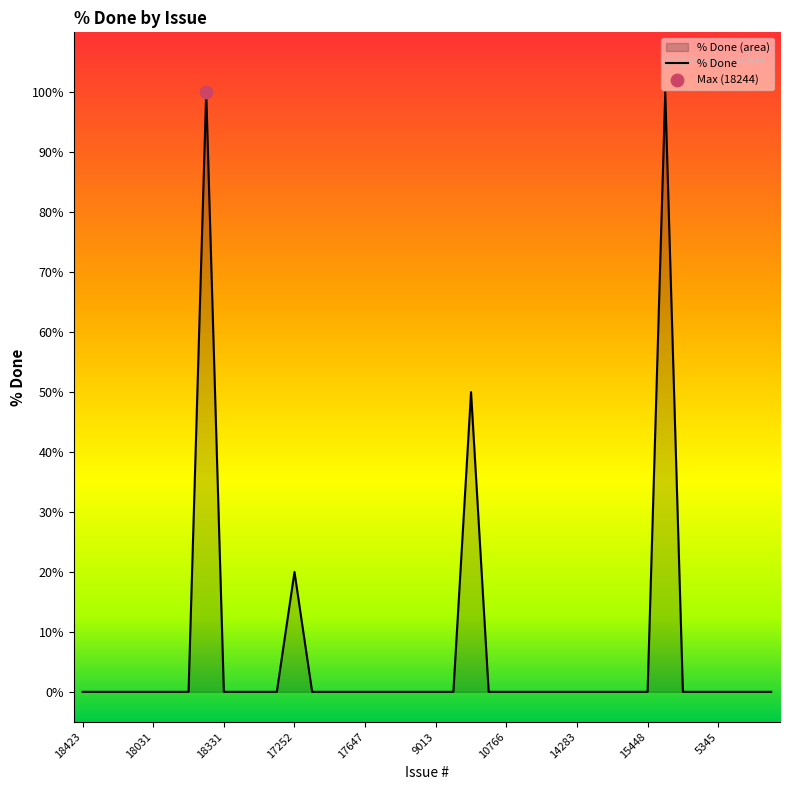

Which has a higher value, 18314 or 17252?

17252